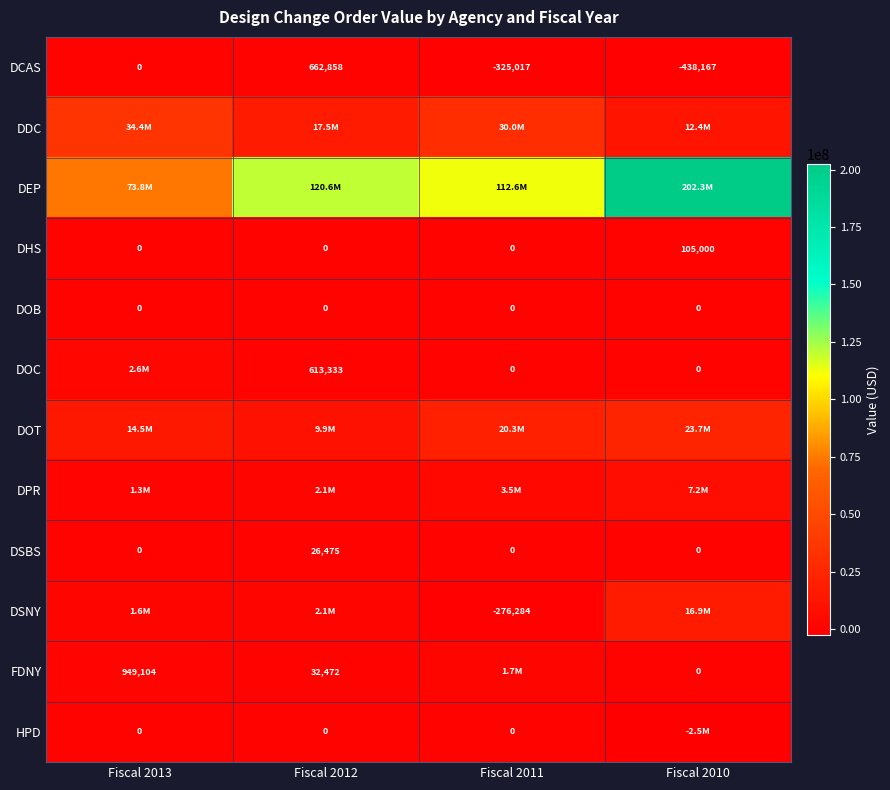

Is the value of DSNY at Fiscal 2012 greater than the value of DCAS at Fiscal 2010?

Yes